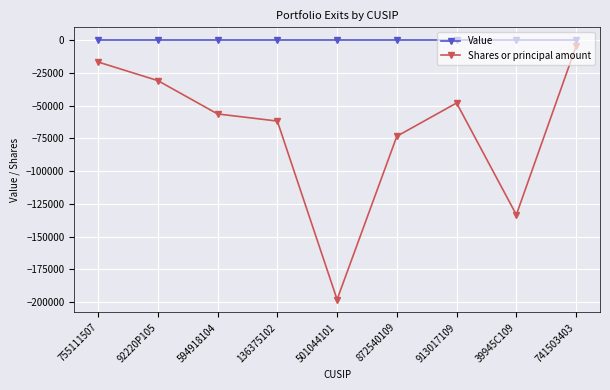

Reading left to right, list all the values displayed in this chart.

Value: 0	0	0	0	0	0	0	0	0
Shares or principal amount: -16642	-30841	-56310	-61755	-198021	-73360	-47951	-133318	-4557